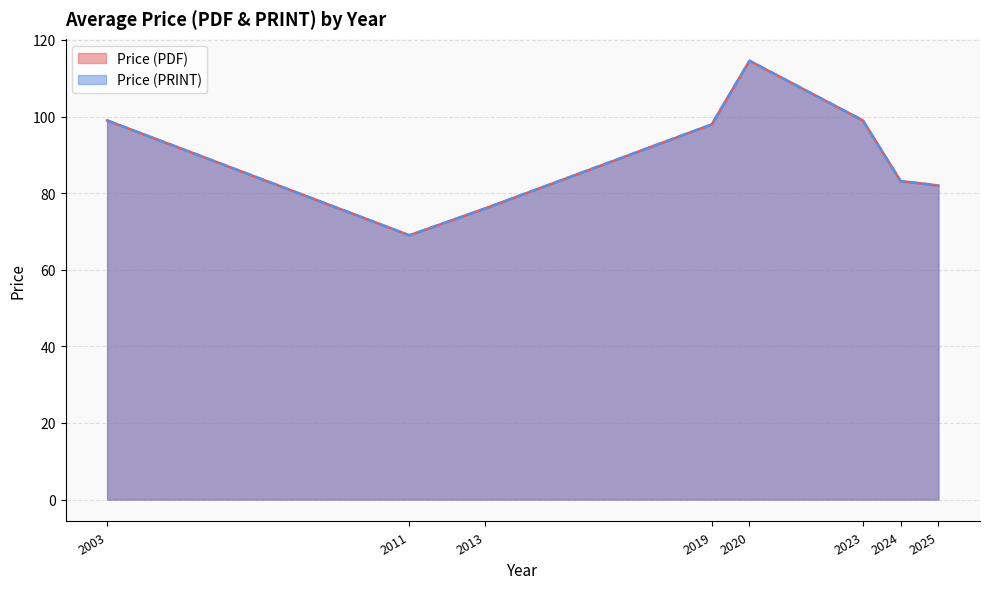

Where is the first local minimum for Price (PDF)?

2011